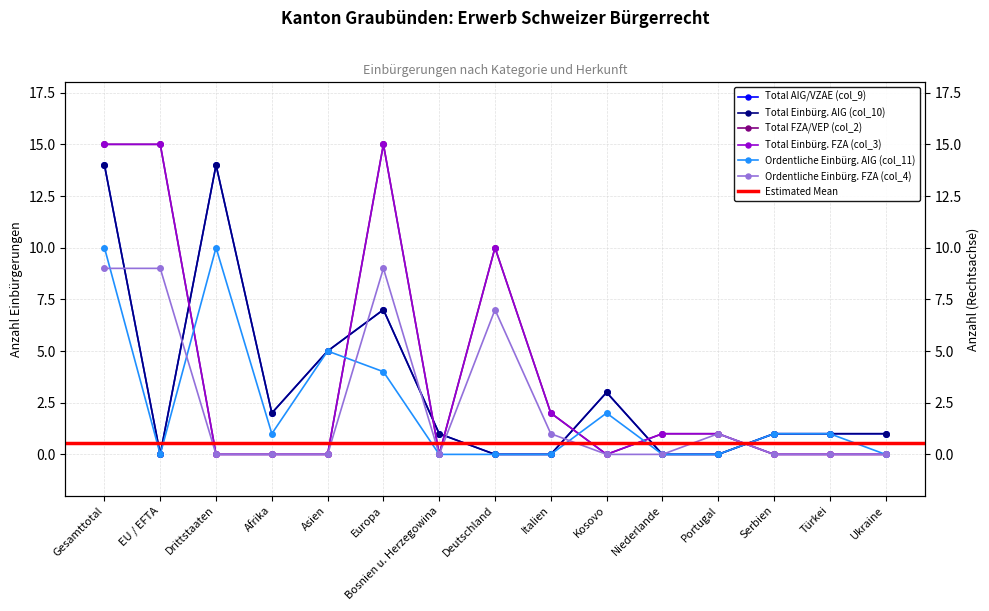

At which category does Total Einbürg. FZA (col_3) reach its first local valley?

Bosnien u. Herzegowina